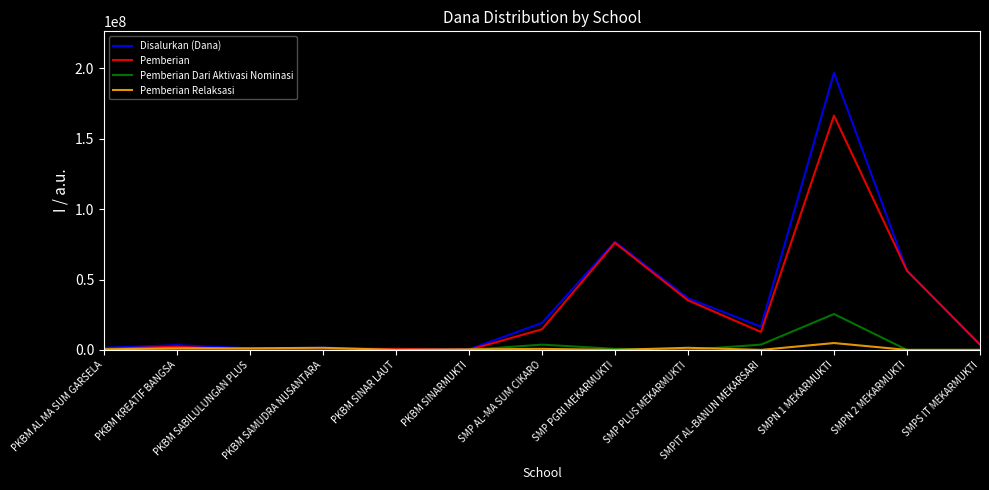

Rank the series by their maximum value, from highest to lowest.

Disalurkan (Dana), Pemberian, Pemberian Dari Aktivasi Nominasi, Pemberian Relaksasi